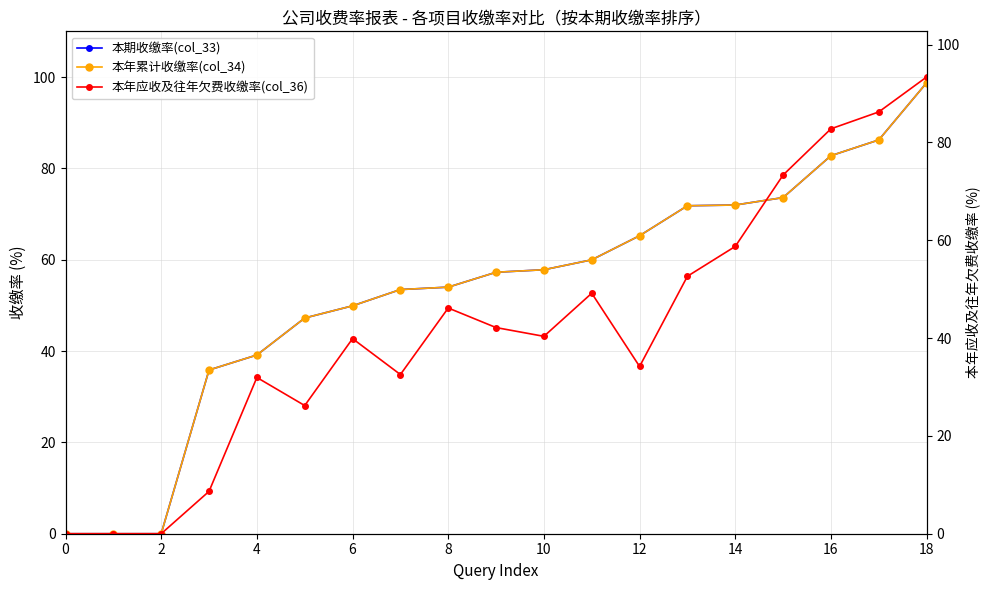

What is the maximum value shown in the chart?

98.7